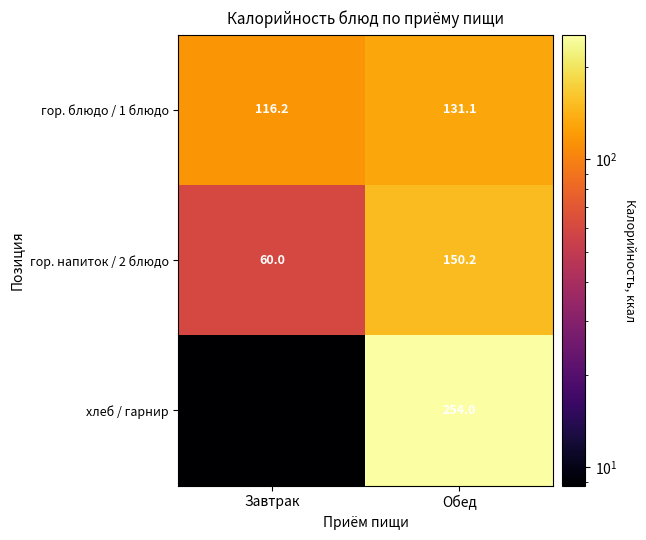

Reading right to left, extract all data points from this chart.

гор. блюдо / 1 блюдо: 131.1	116.2
гор. напиток / 2 блюдо: 150.2	60.0
хлеб / гарнир: 254.0	8.7